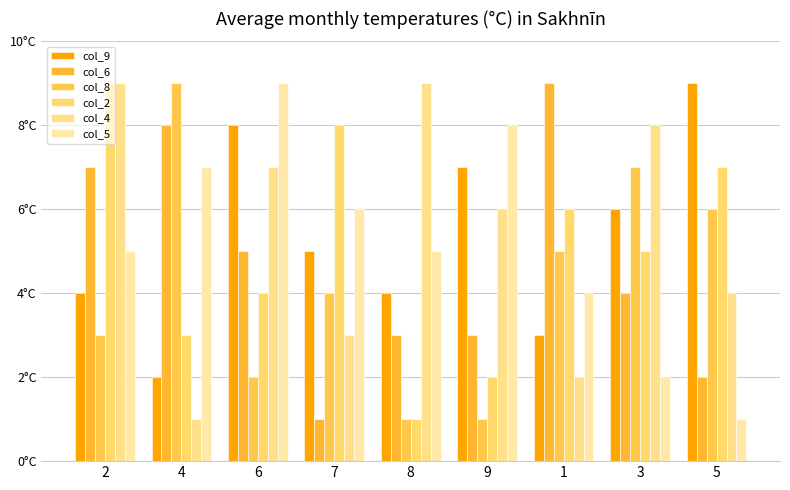

Reading right to left, what are all the values shown in this chart?

col_9: 5=9	3=6	1=3	9=7	8=4	7=5	6=8	4=2	2=4
col_6: 5=2	3=4	1=9	9=3	8=3	7=1	6=5	4=8	2=7
col_8: 5=6	3=7	1=5	9=1	8=1	7=4	6=2	4=9	2=3
col_2: 5=7	3=5	1=6	9=2	8=1	7=8	6=4	4=3	2=9
col_4: 5=4	3=8	1=2	9=6	8=9	7=3	6=7	4=1	2=9
col_5: 5=1	3=2	1=4	9=8	8=5	7=6	6=9	4=7	2=5